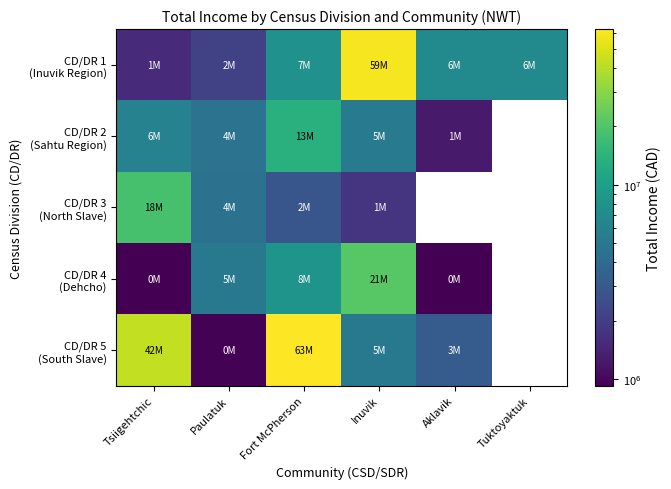

Which series changed the most between Fort McPherson and Inuvik?

CD/DR 5 (South Slave)